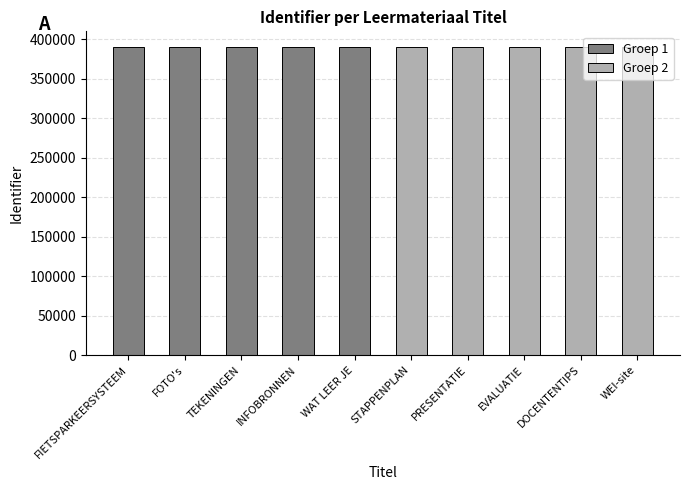

Is it true that Groep 1 equals 696083 at TEKENINGEN?

False